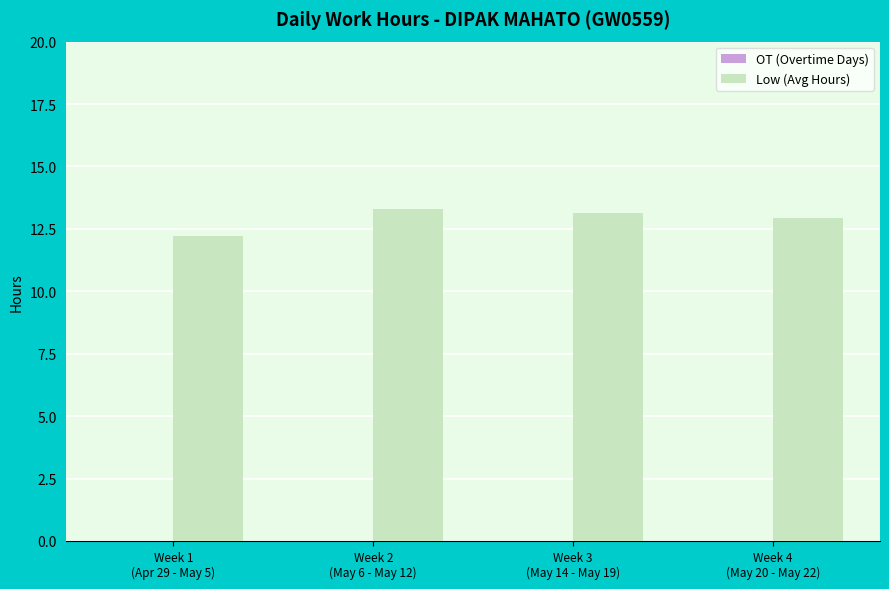

What is the value of the 1st bar from the left?

12.2